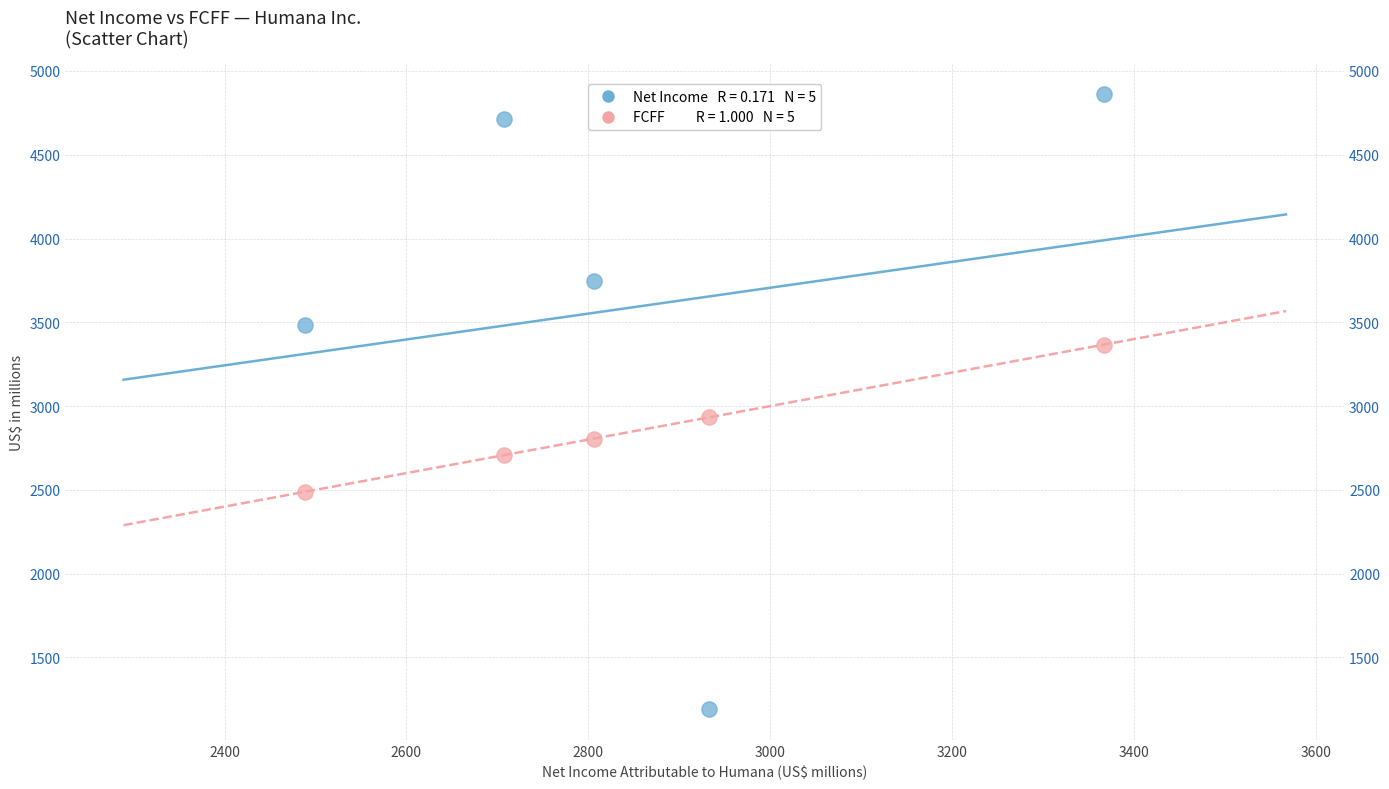

Across all series, what Y value is closest to 3026?

2933